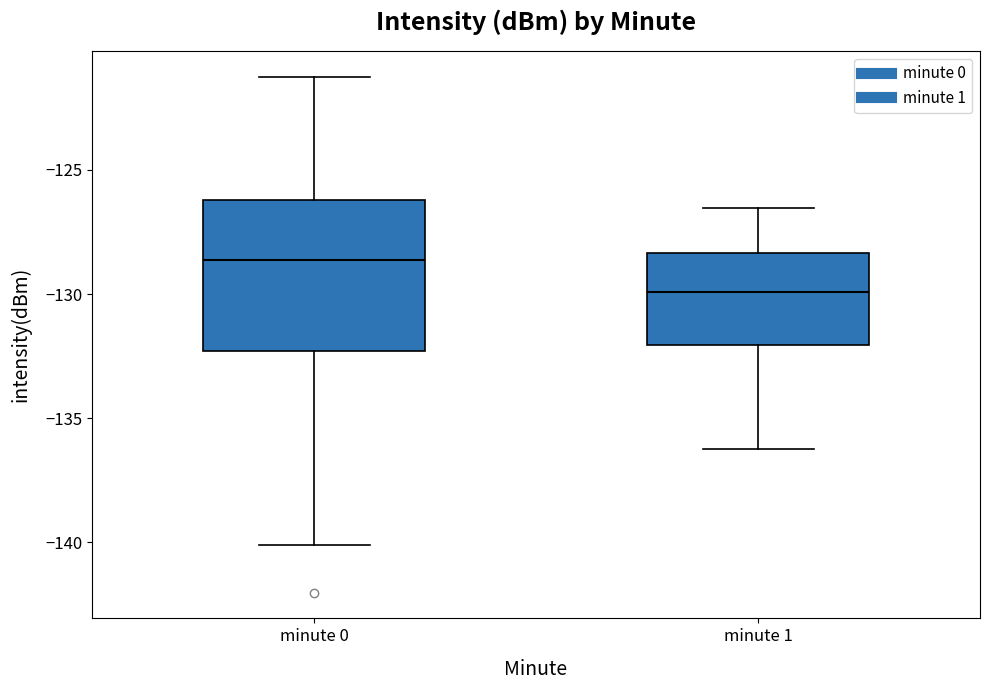

Reading left to right, transcribe this box plot: for each box, give where its median line is, the range the box spans, and where its two whiskers end, as read against the y-axis. The values are not printed on the chart, so give them approximately, as read against the axis.

minute 0: median -128.5, box -132.5 to -126.0, whiskers -140.0 to -121.5
minute 1: median -130.0, box -132.0 to -128.5, whiskers -136.5 to -126.5